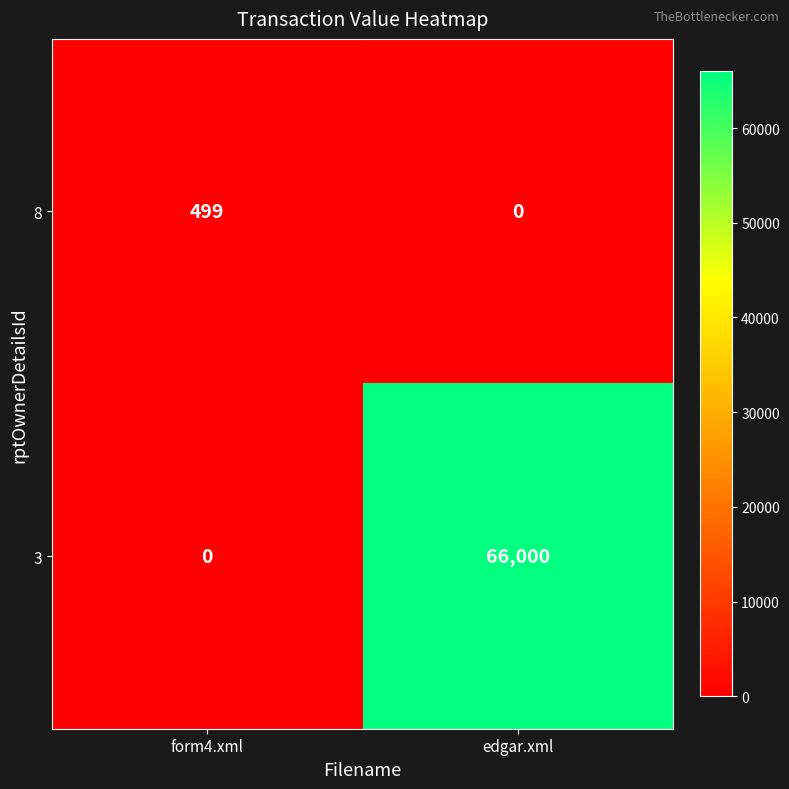

Which series has the largest total across all categories?

3